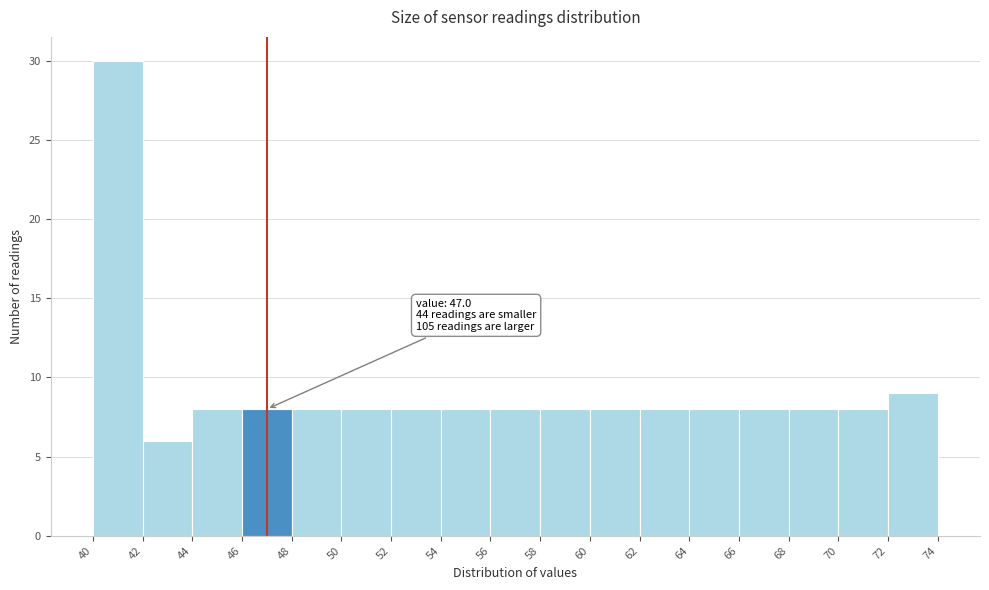

Over which range of the x-axis is the bar tallest?

40 to 42